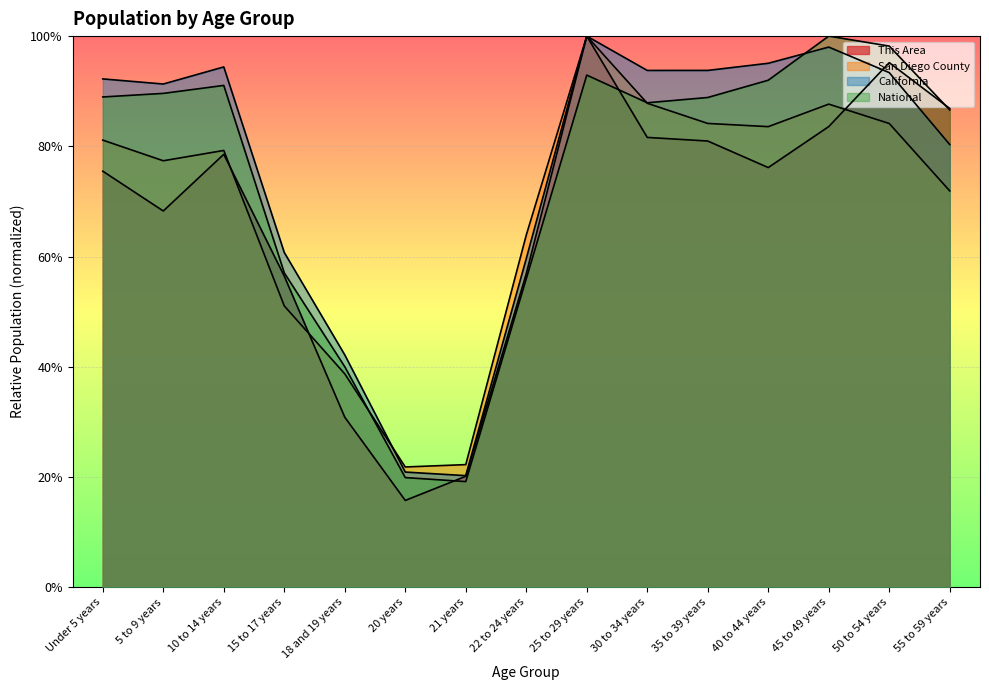

Reading left to right, what are all the values shown in this chart?

This Area: 0.8	0.7	0.8	0.6	0.3	0.2	0.2	0.6	1.0	0.8	0.8	0.8	0.8	1.0	0.9
San Diego County: 0.8	0.8	0.8	0.5	0.4	0.2	0.2	0.6	1.0	0.9	0.8	0.8	0.9	0.8	0.7
California: 0.9	0.9	0.9	0.6	0.4	0.2	0.2	0.6	1.0	0.9	0.9	1.0	1.0	0.9	0.8
National: 0.9	0.9	0.9	0.6	0.4	0.2	0.2	0.6	0.9	0.9	0.9	0.9	1.0	1.0	0.9